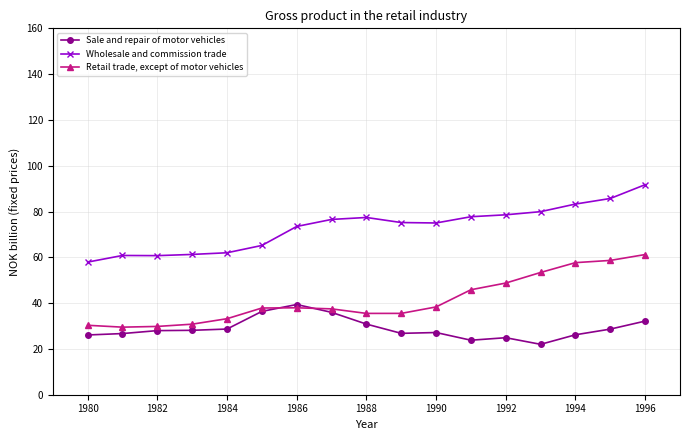

True or false: Wholesale and commission trade and Retail trade, except of motor vehicles intersect in this chart.

False